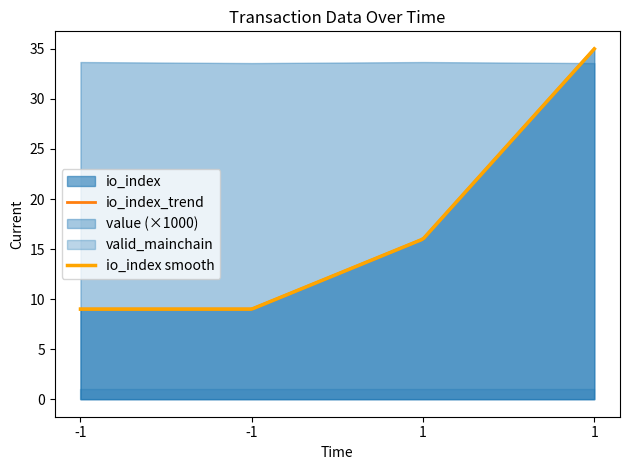

At which label does io_index reach its peak?

1